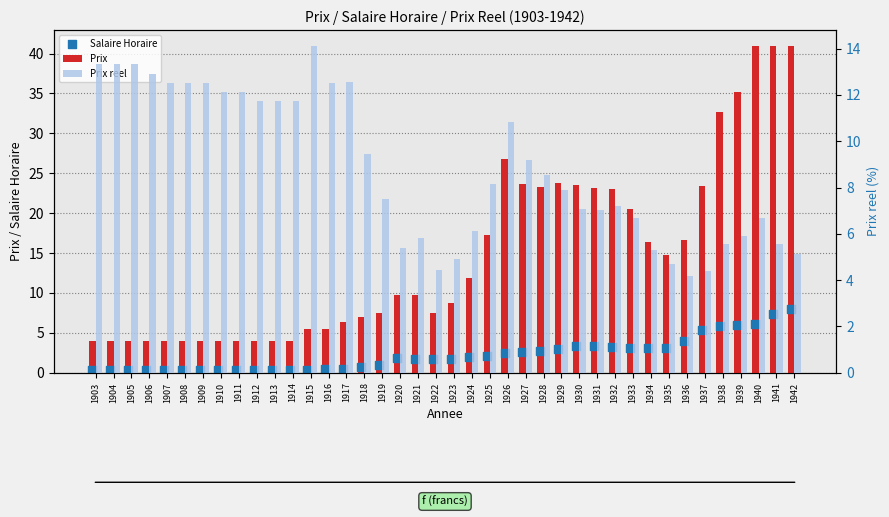

Which series contains the lowest Y value?

Salaire Horaire